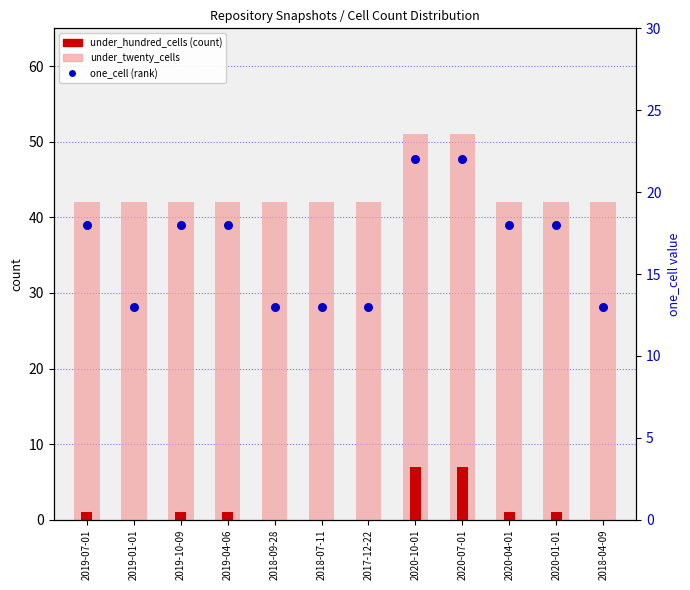

Which series contains the highest Y value?

under_twenty_cells